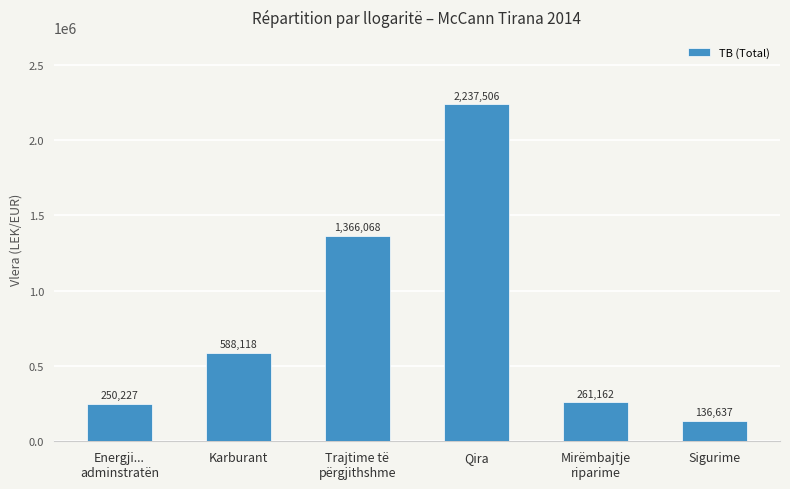

The value at Trajtime të
përgjithshme is 2215121.7. True or false?

False